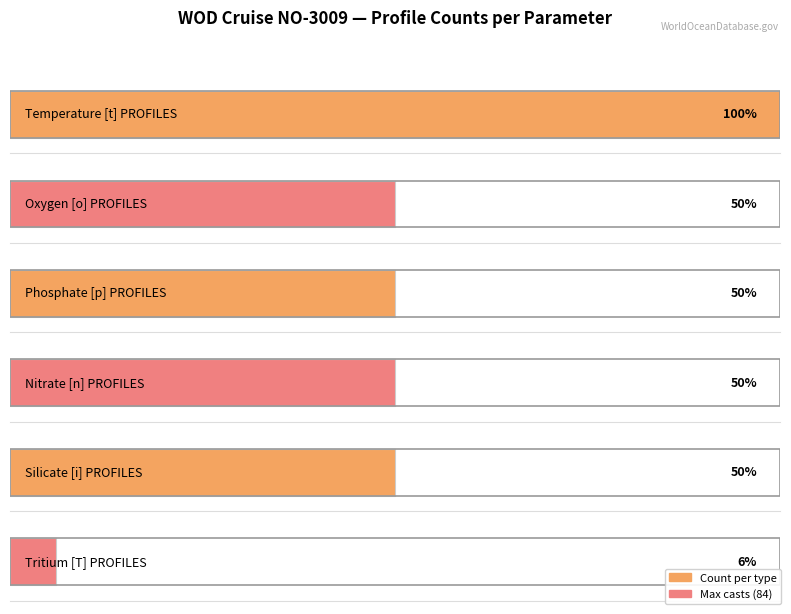

What is the greatest value displayed?

84